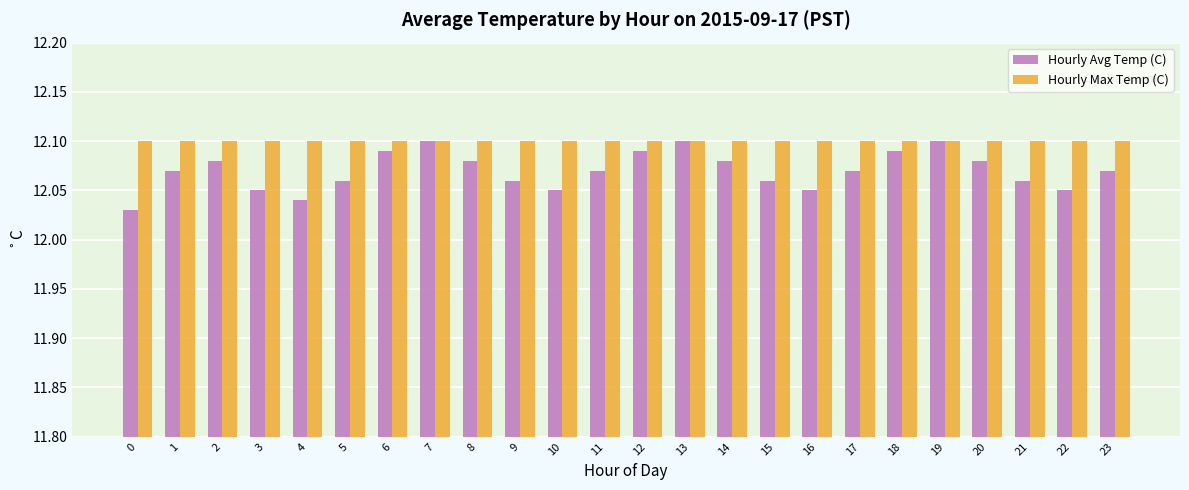

Rank the series by their average value, from highest to lowest.

Hourly Max Temp (C), Hourly Avg Temp (C)